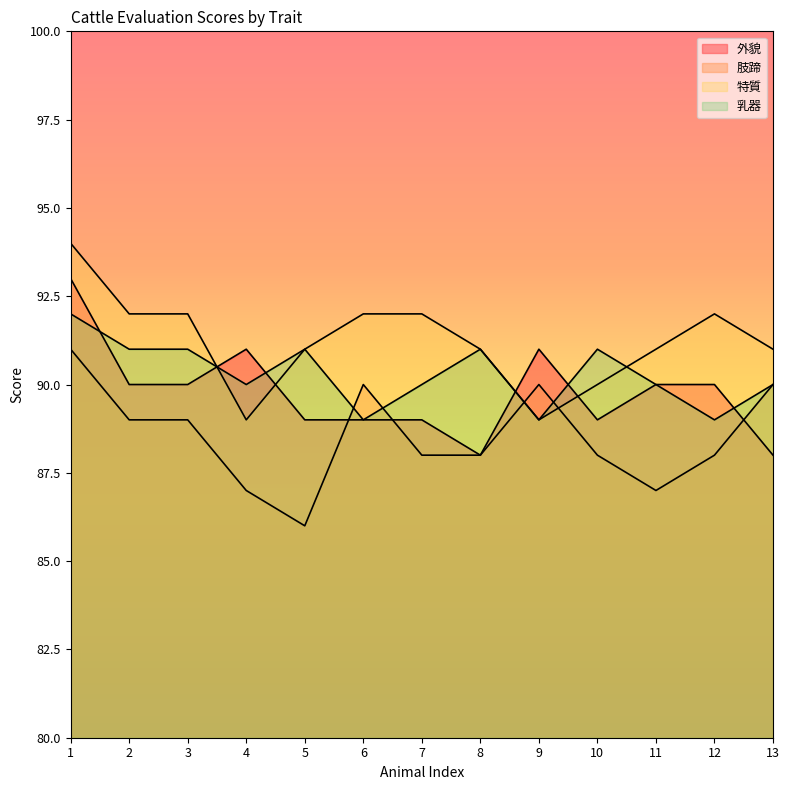

What is the lowest value of the 外貌 series?

88